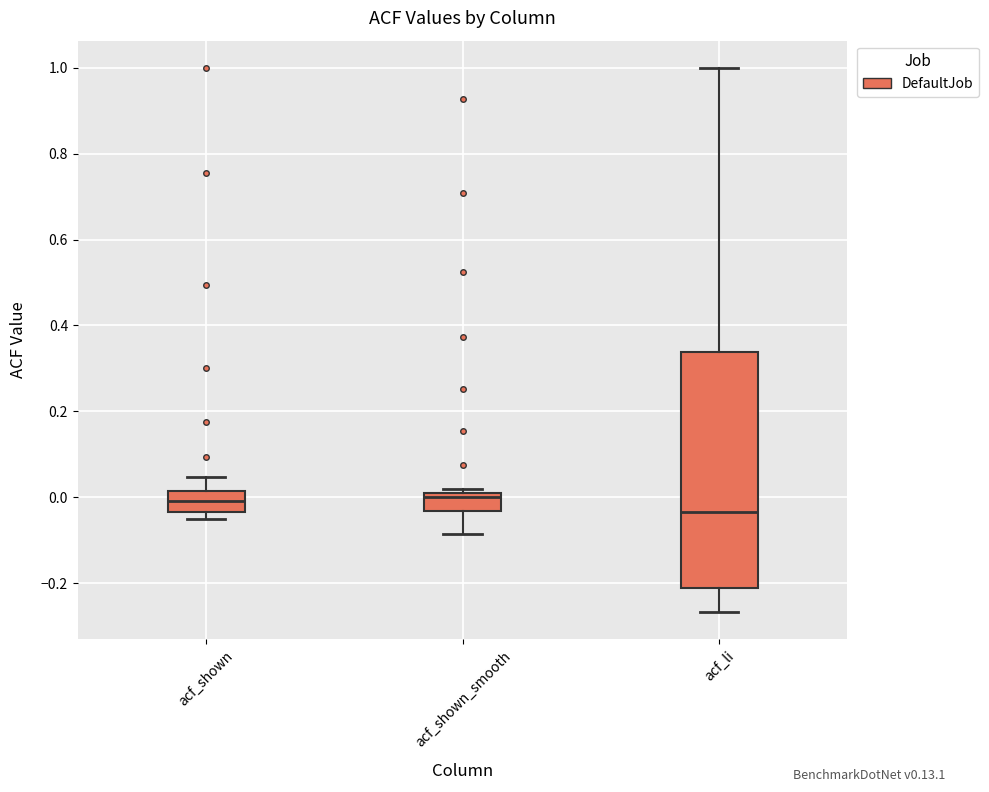

Where does the median line of the box for acf_shown_smooth sit on the y-axis? The values are not printed on the chart, so give them approximately, as read against the axis.

0.00